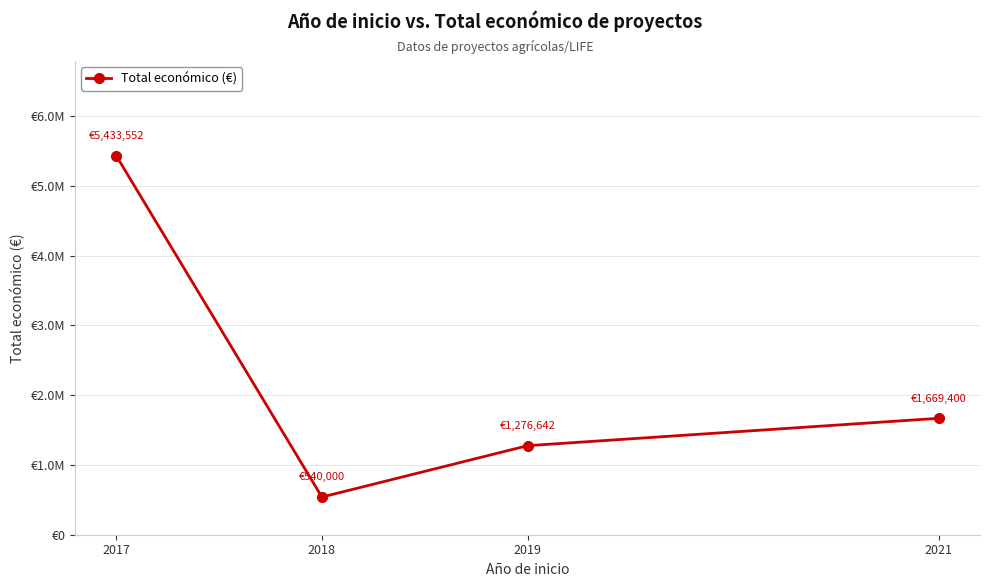

What is the difference between the maximum and minimum values?

4893552